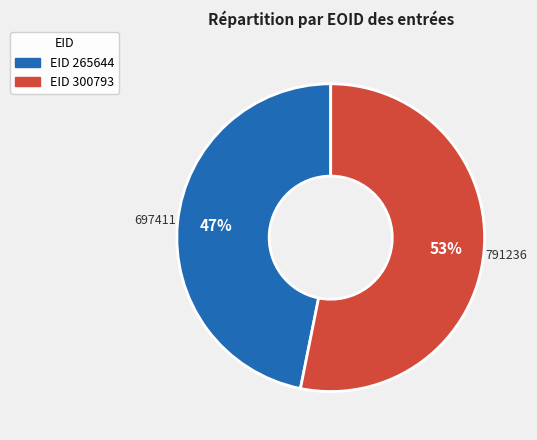

To the nearest percent, what is the average slice percentage?

50%